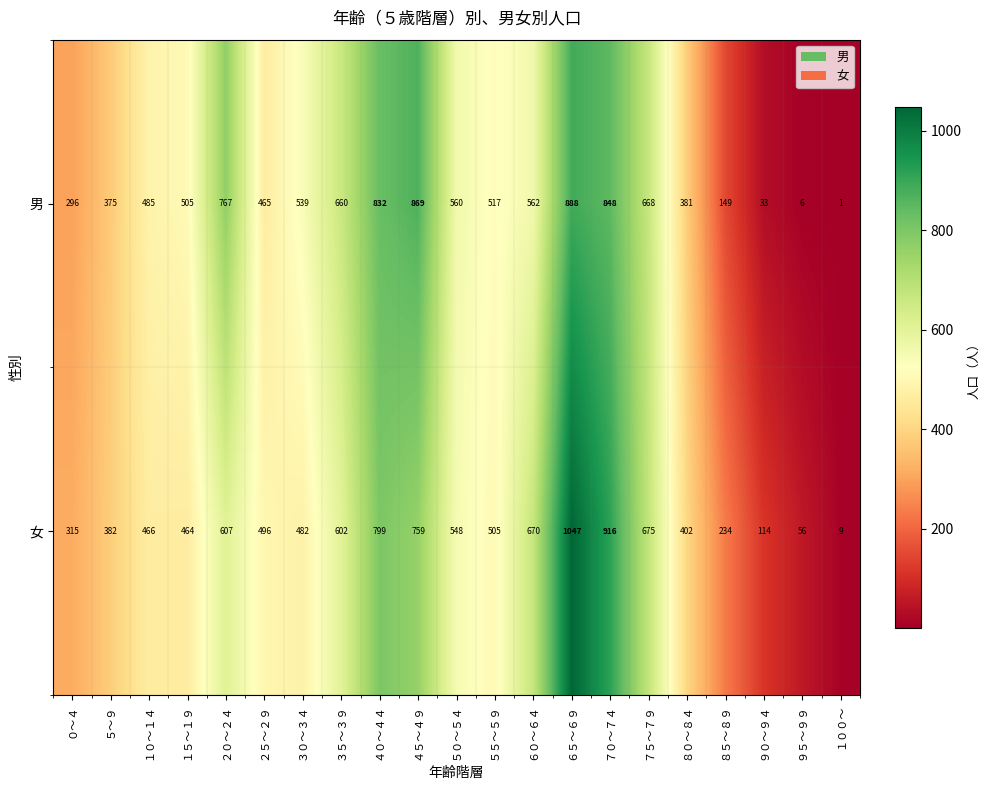

At how many categories does at least one series exceed 139?

18